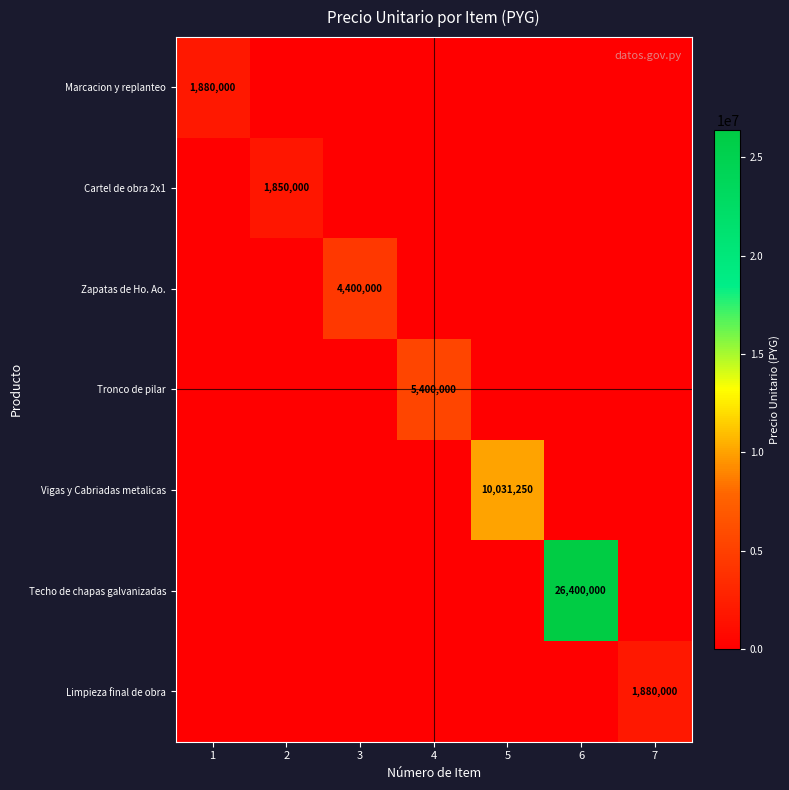

At which category is the sum across all series the highest?

6